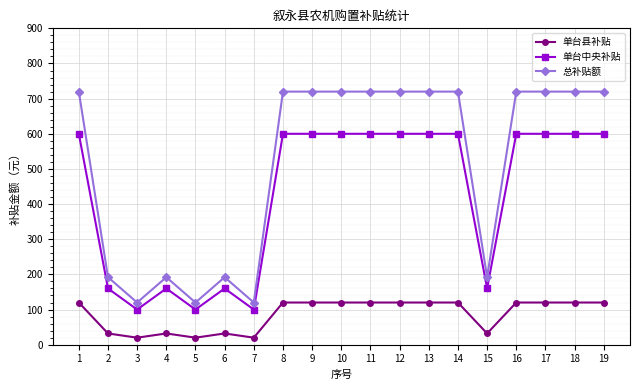

Reading left to right, list all the values displayed in this chart.

单台县补贴: 120	32	20	32	20	32	20	120	120	120	120	120	120	120	32	120	120	120	120
单台中央补贴: 600	160	100	160	100	160	100	600	600	600	600	600	600	600	160	600	600	600	600
总补贴额: 720	192	120	192	120	192	120	720	720	720	720	720	720	720	192	720	720	720	720